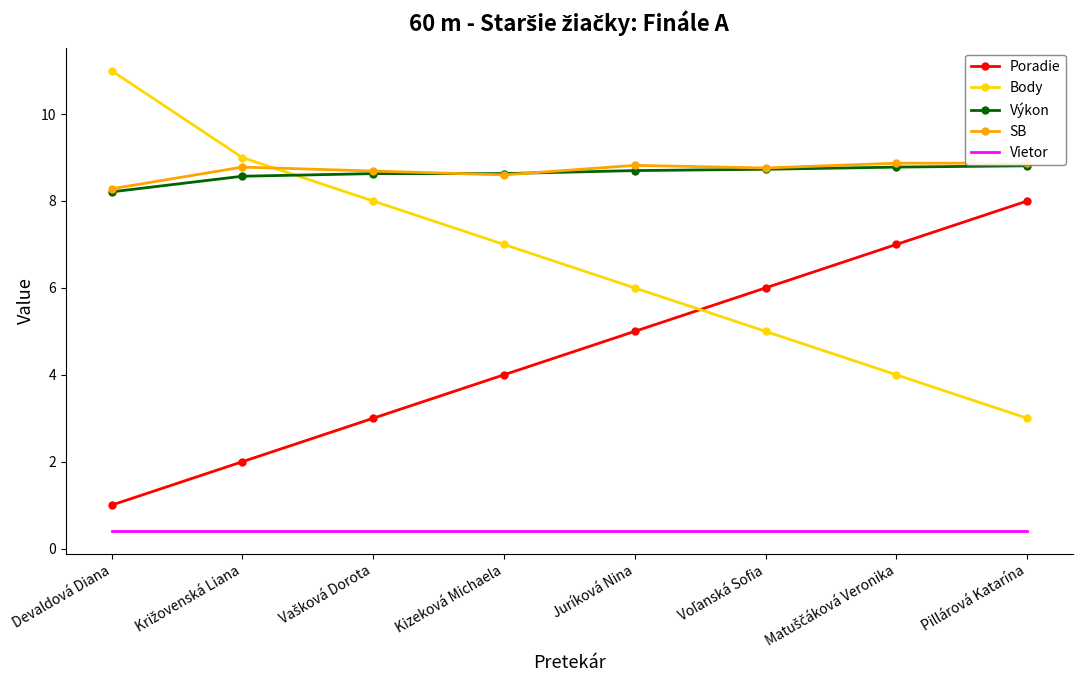

At which category does the chart reach its minimum across all series?

Devaldová Diana